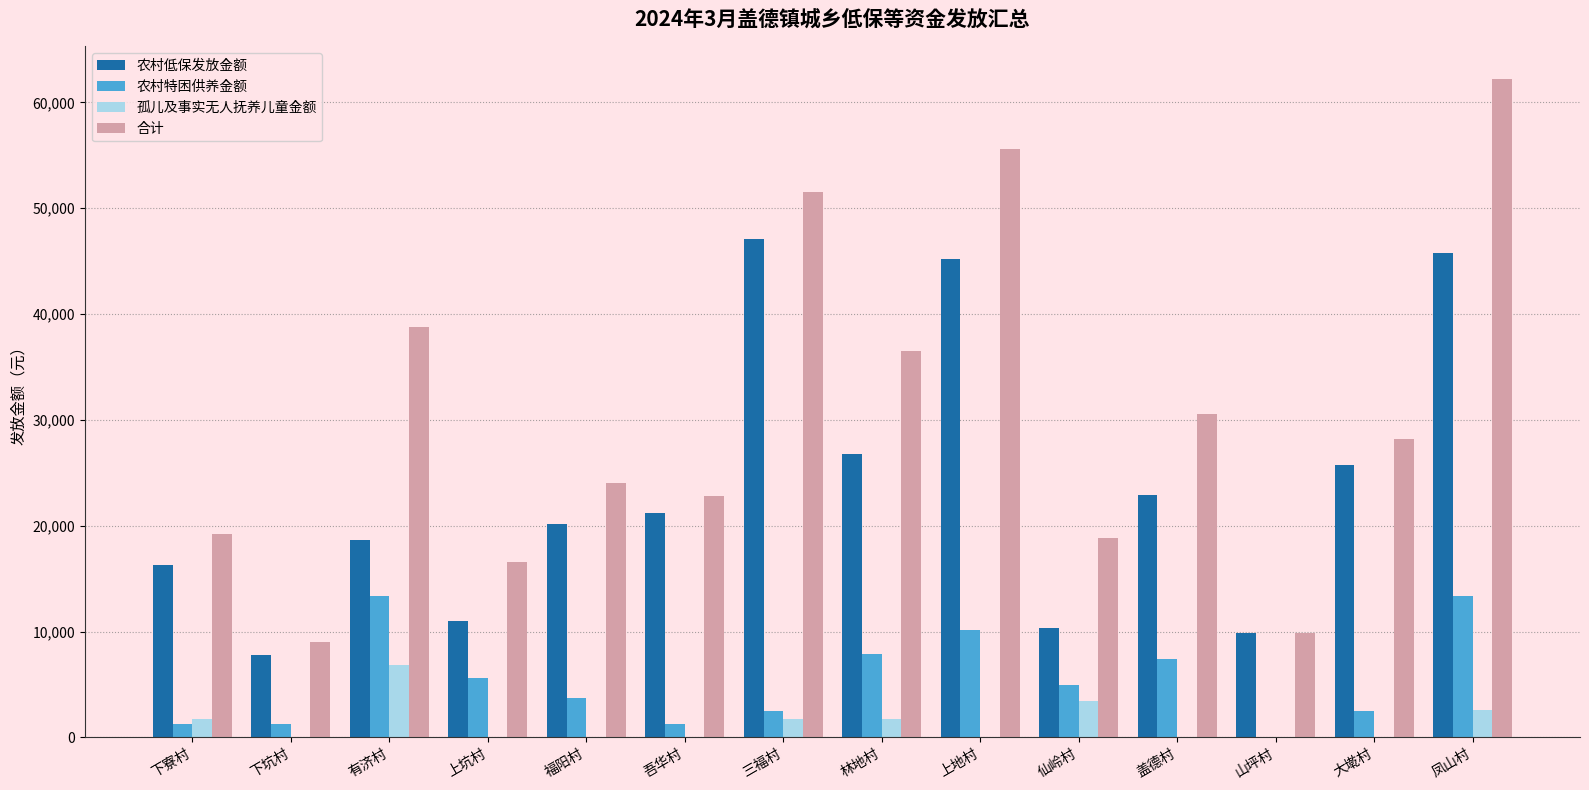

What is the sum of the 合计 values at 上地村 and 仙岭村?

74444